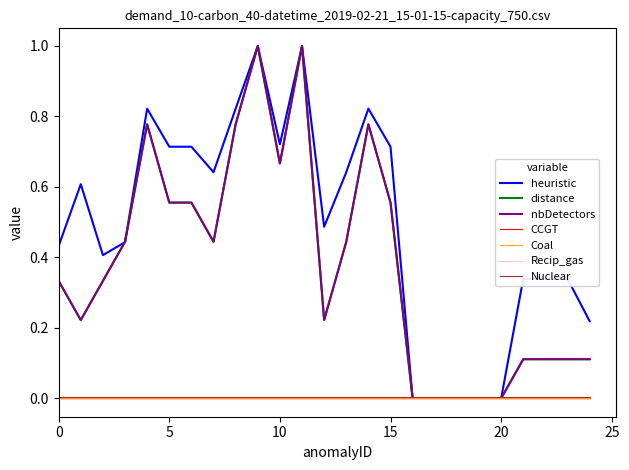

Does the chart have visible grid lines?

No